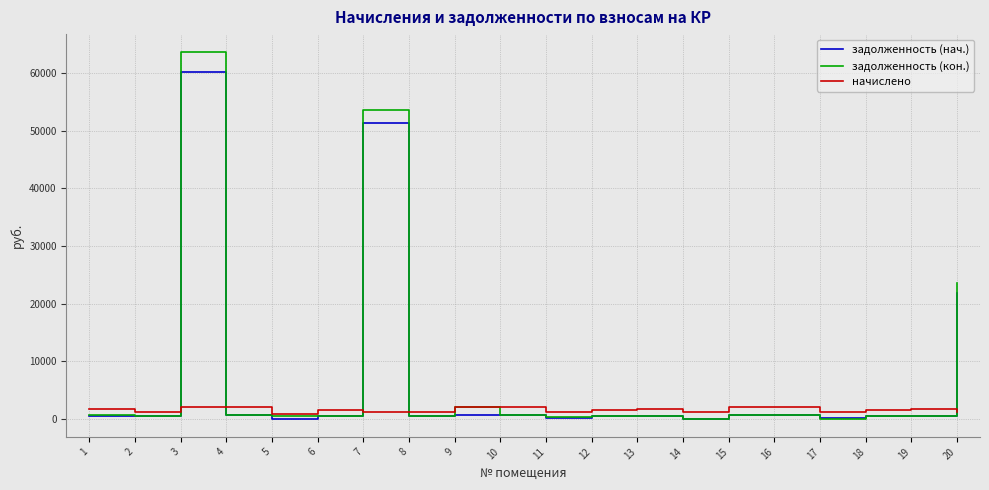

True or false: начислено has more than 0 points higher than both neighbors.

True